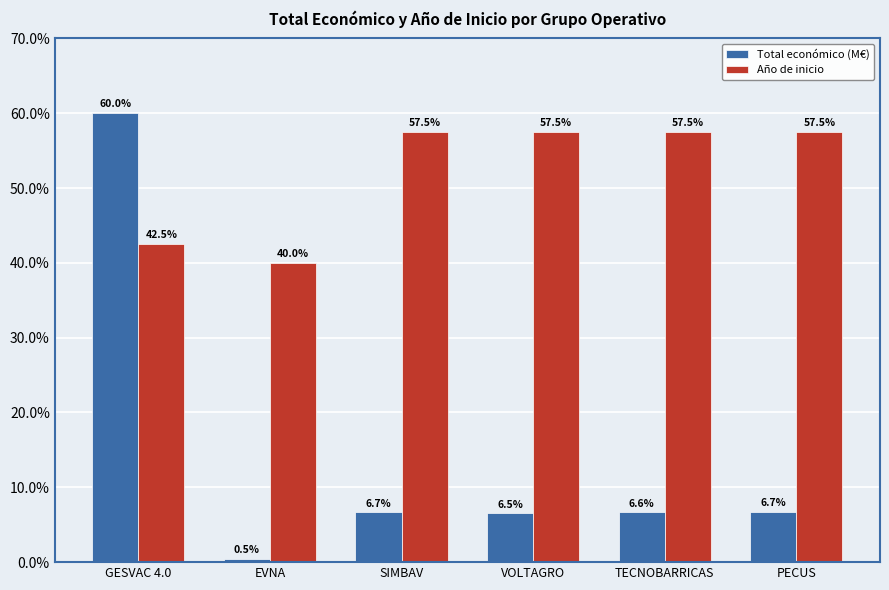

The Año de inicio series shows 57.5 at SIMBAV. True or false?

True